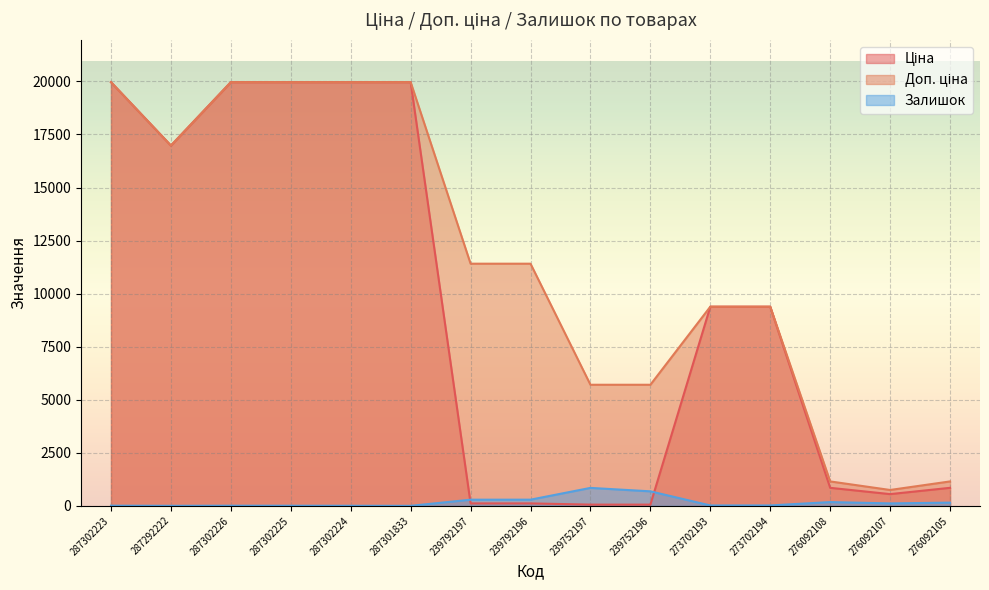

What is the difference between the highest and lowest values at 239752197?

5647.9